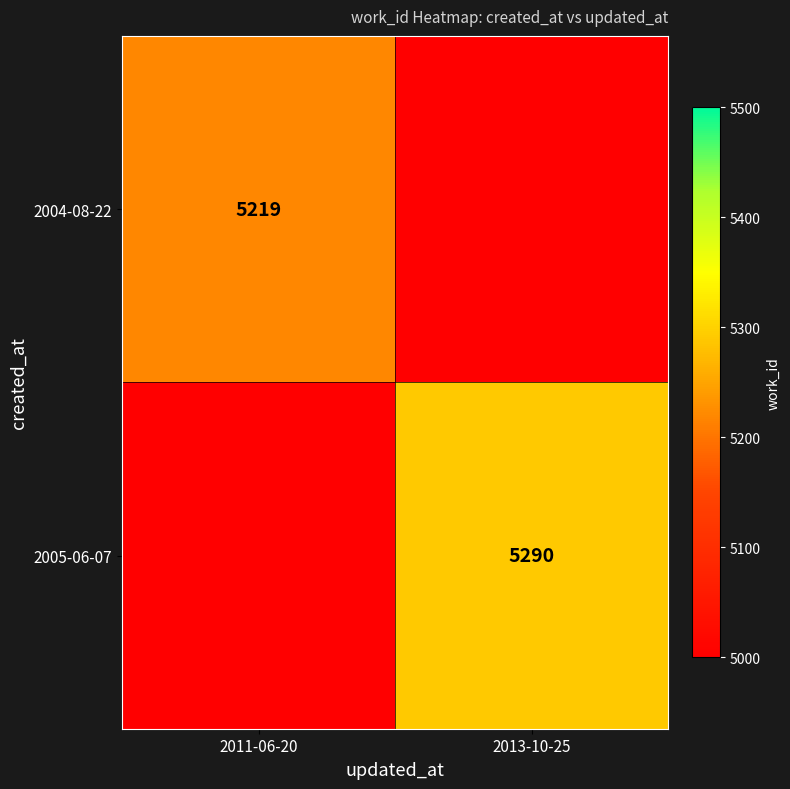

The value of 2004-08-22 at 2011-06-20 is 8181.2. True or false?

False